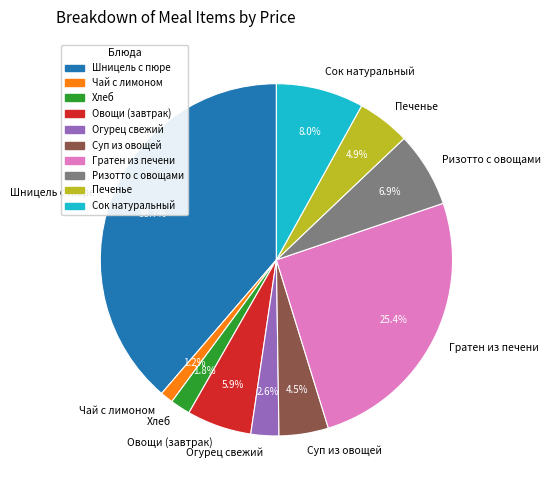

Is Огурец свежий the majority of the pie?

No